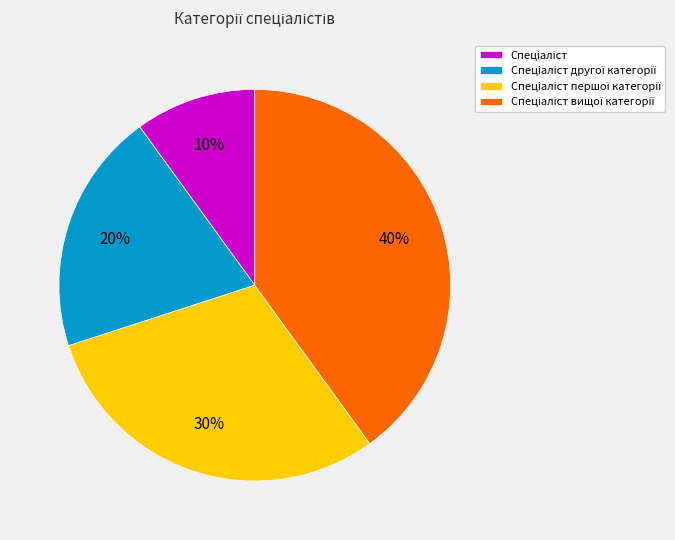

Is there any slice that represents more than half of the pie?

No